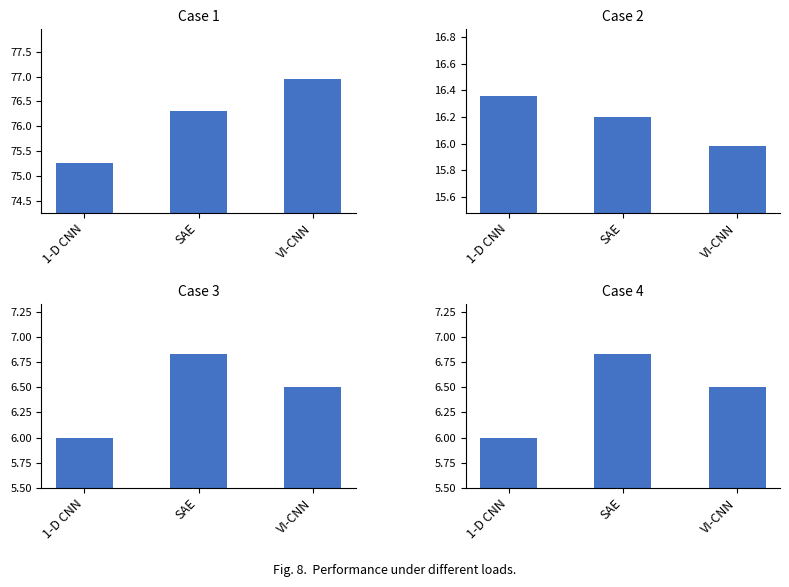

Rank the series at 1-D CNN from highest to lowest value.

Panel 1 (Humidity), Panel 2 (Temp), Panel 3 (PMS_P1), Panel 4 (PMS_P2)